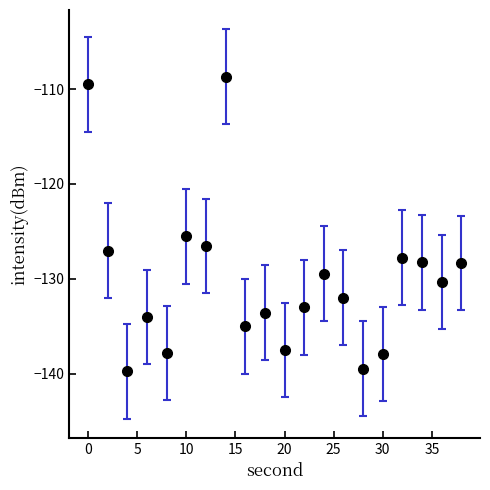

What is the average value?

-130.1